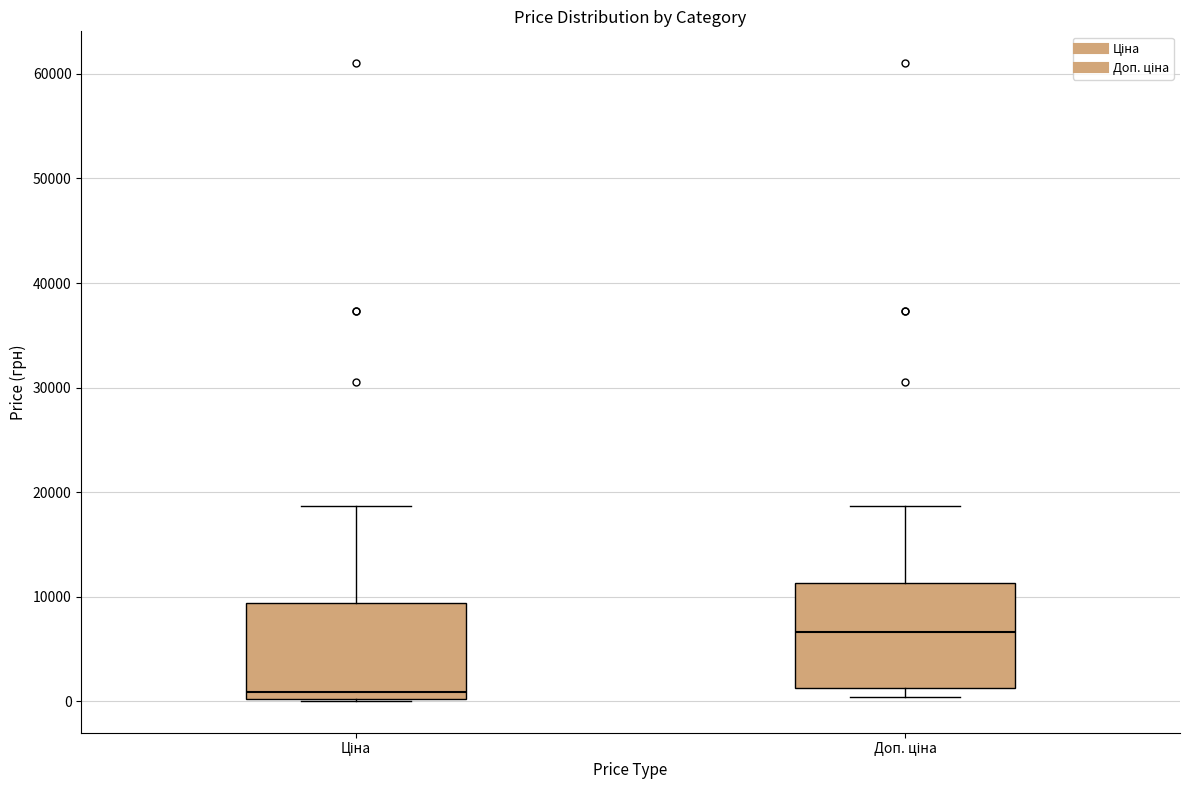

Which box has the lowest median line?

Ціна